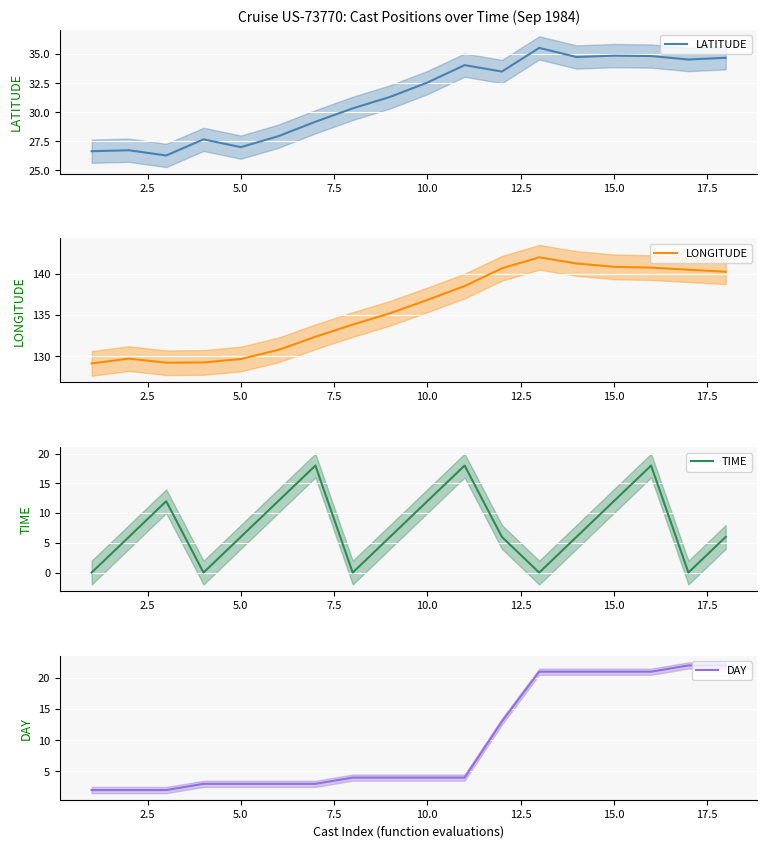

What is the difference between the second highest and minimum values in the LATITUDE series?

8.6